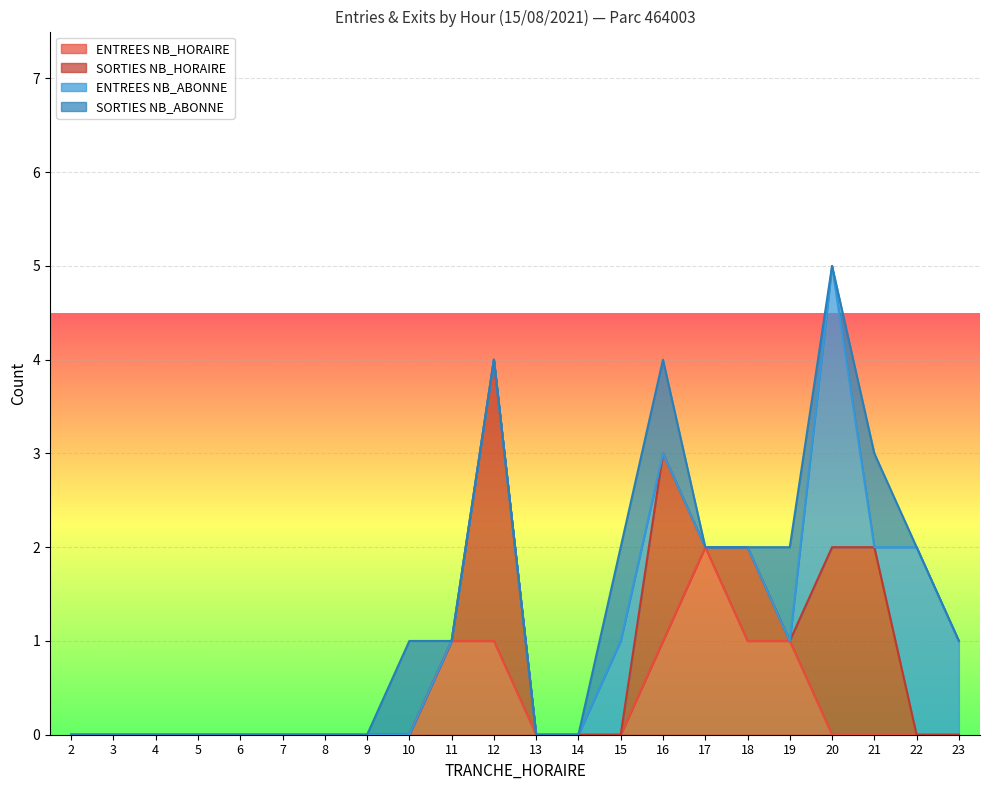

What is the sum of all ENTREES NB_HORAIRE values?

7